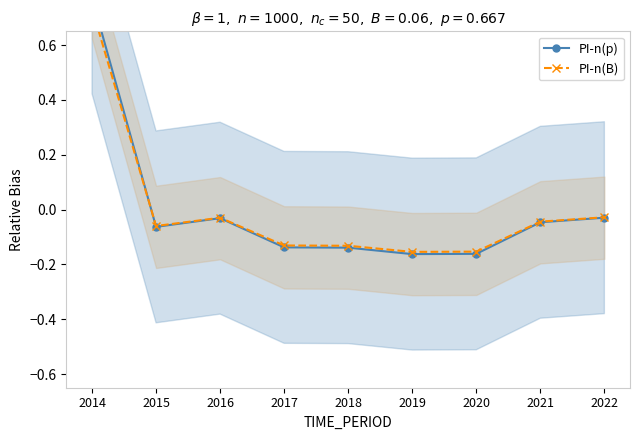

Which series has the largest total across all categories?

PI-n(B)